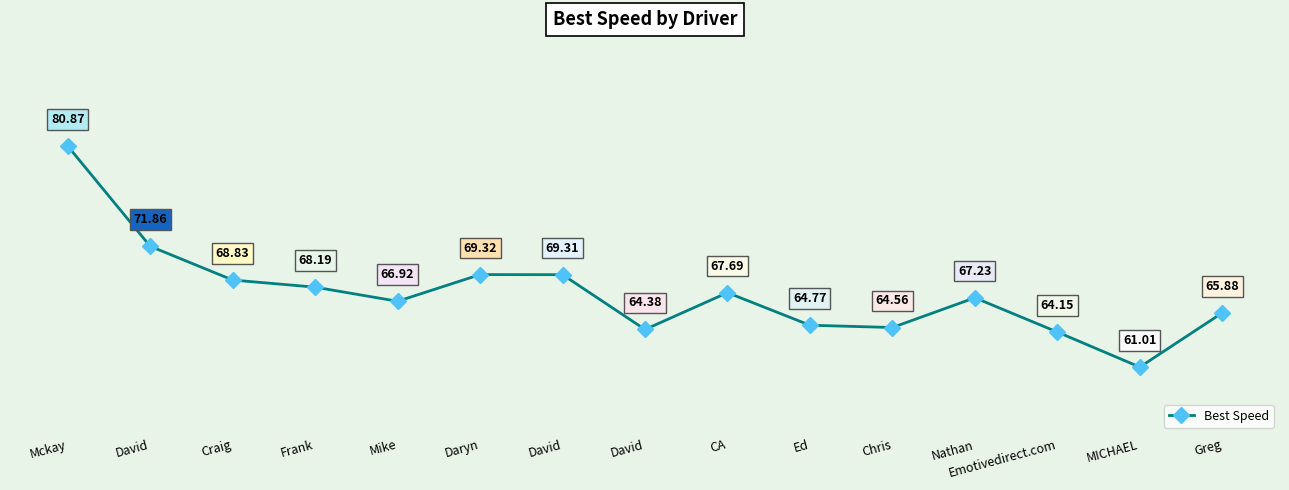

How many data points are less than 67?

7